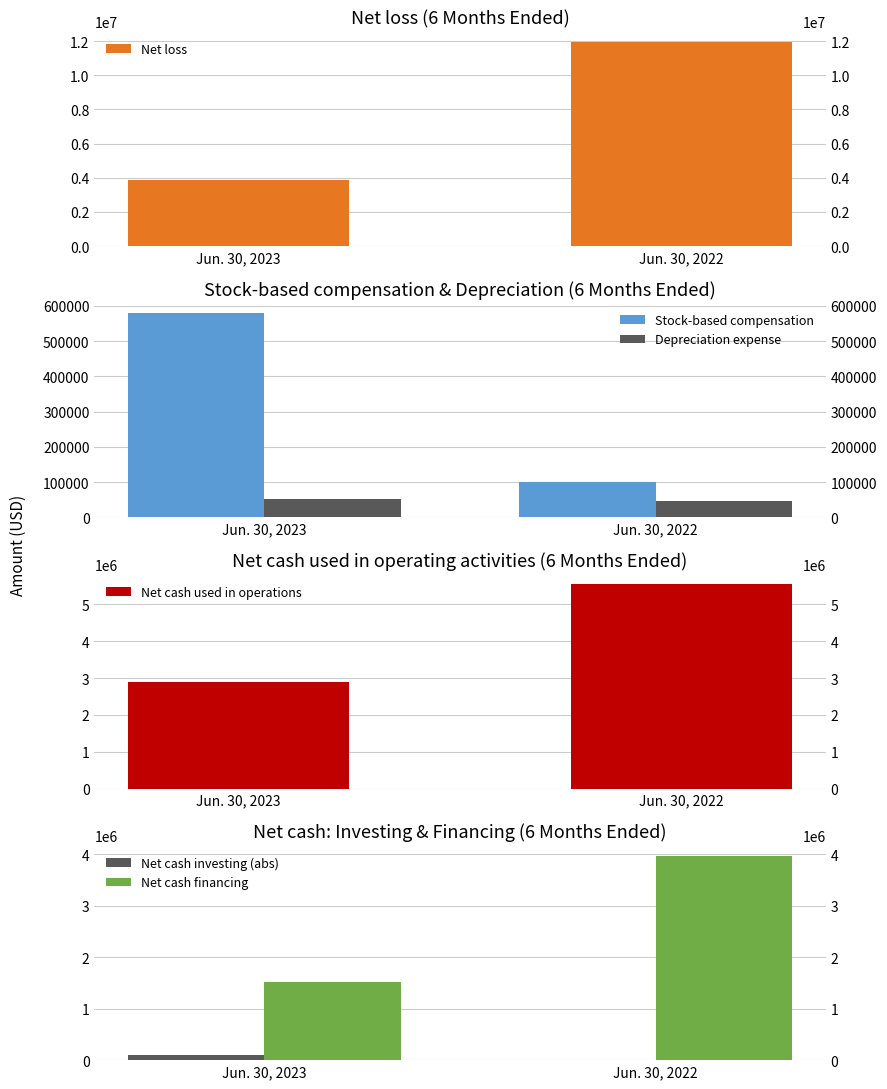

What is the approximate value of Stock-based compensation at Jun. 30, 2023?

579734